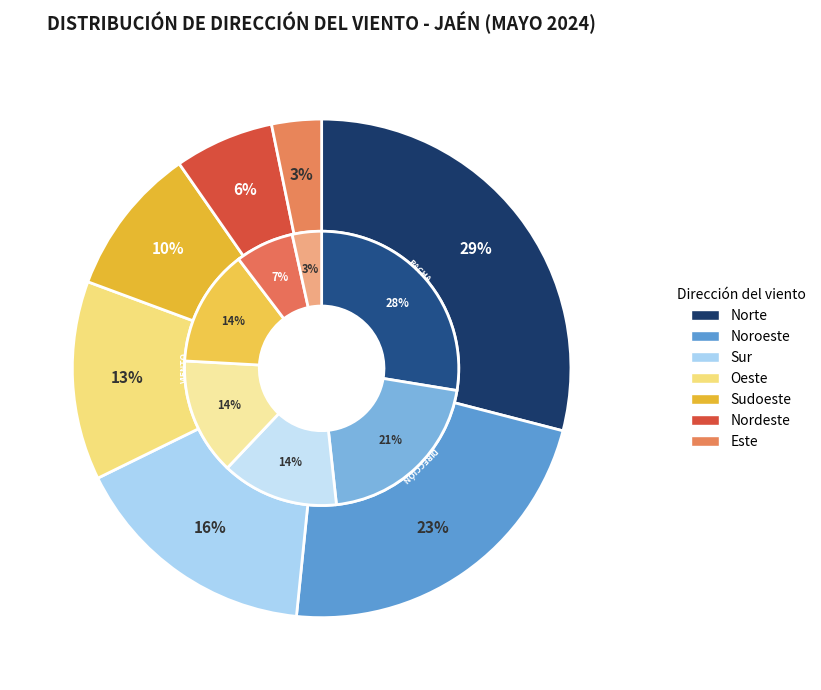

Combined, do Noroeste and Nordeste account for over 50%?

No